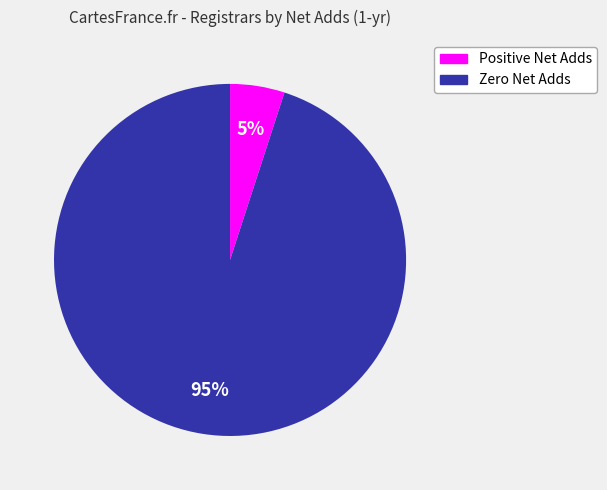

Is it true that Zero Net Adds is 99% of the pie?

False